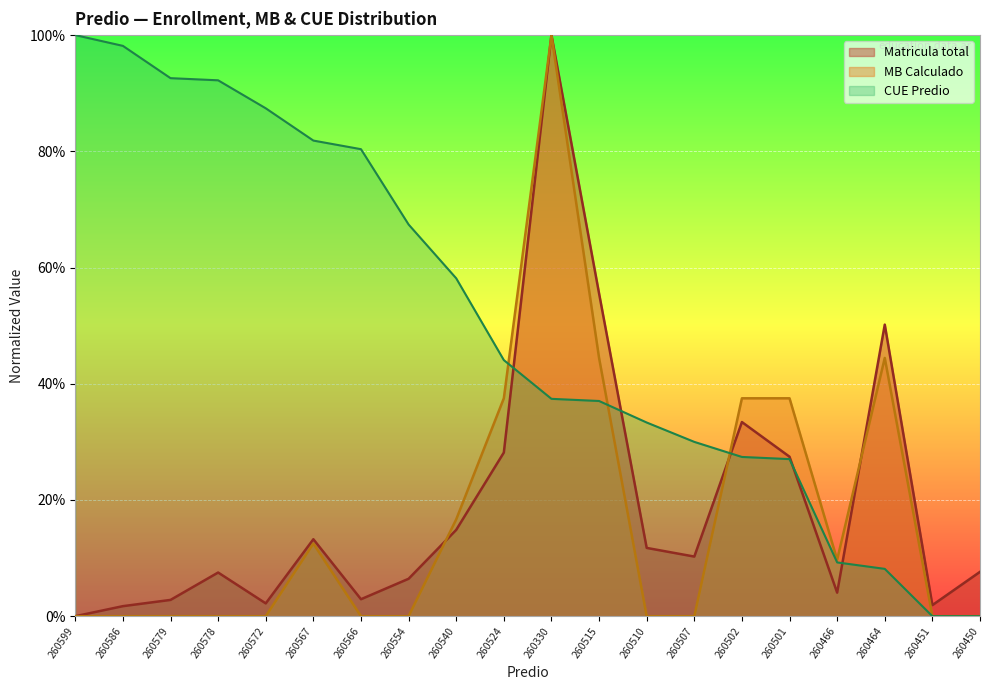

What is the sum of the CUE Predio (scaled) values at 260466 and 260450?

9.3